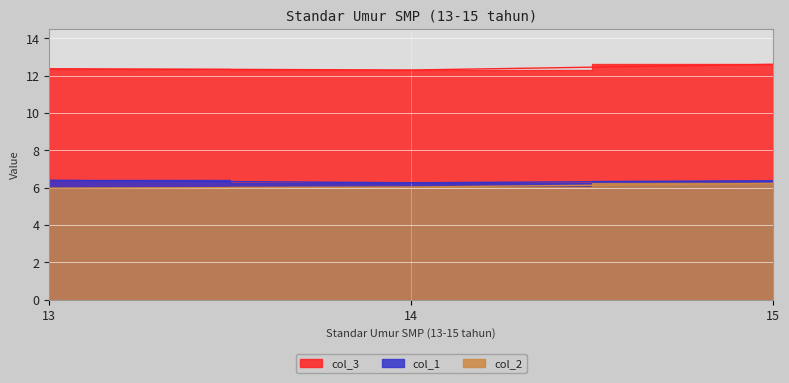

List the series in order of their peak value, highest first.

col_3, col_1, col_2